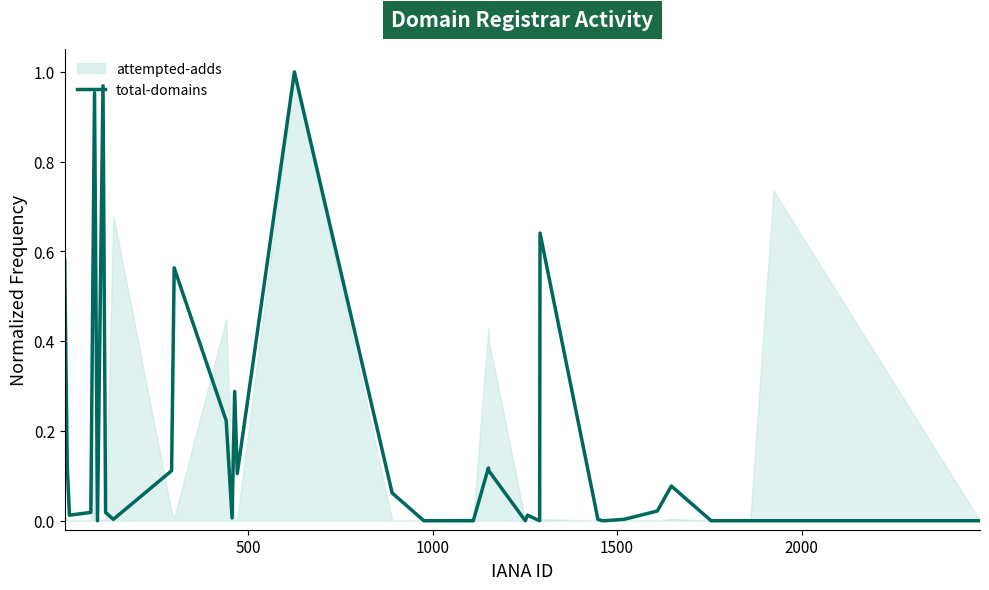

Reading left to right, extract all data points from this chart.

0.6	0.1	0.0	0.0	1.0	0.0	1.0	0.0	0.0	0.1	0.6	0.2	0.0	0.3	0.1	1.0	0.1	0.0	0.0	0.1	0.1	0.0	0.0	0.0	0.6	0.0	0.0	0.0	0.0	0.0	0.0	0.0	0.1	0.0	0.0	0.0	0.0	0.0